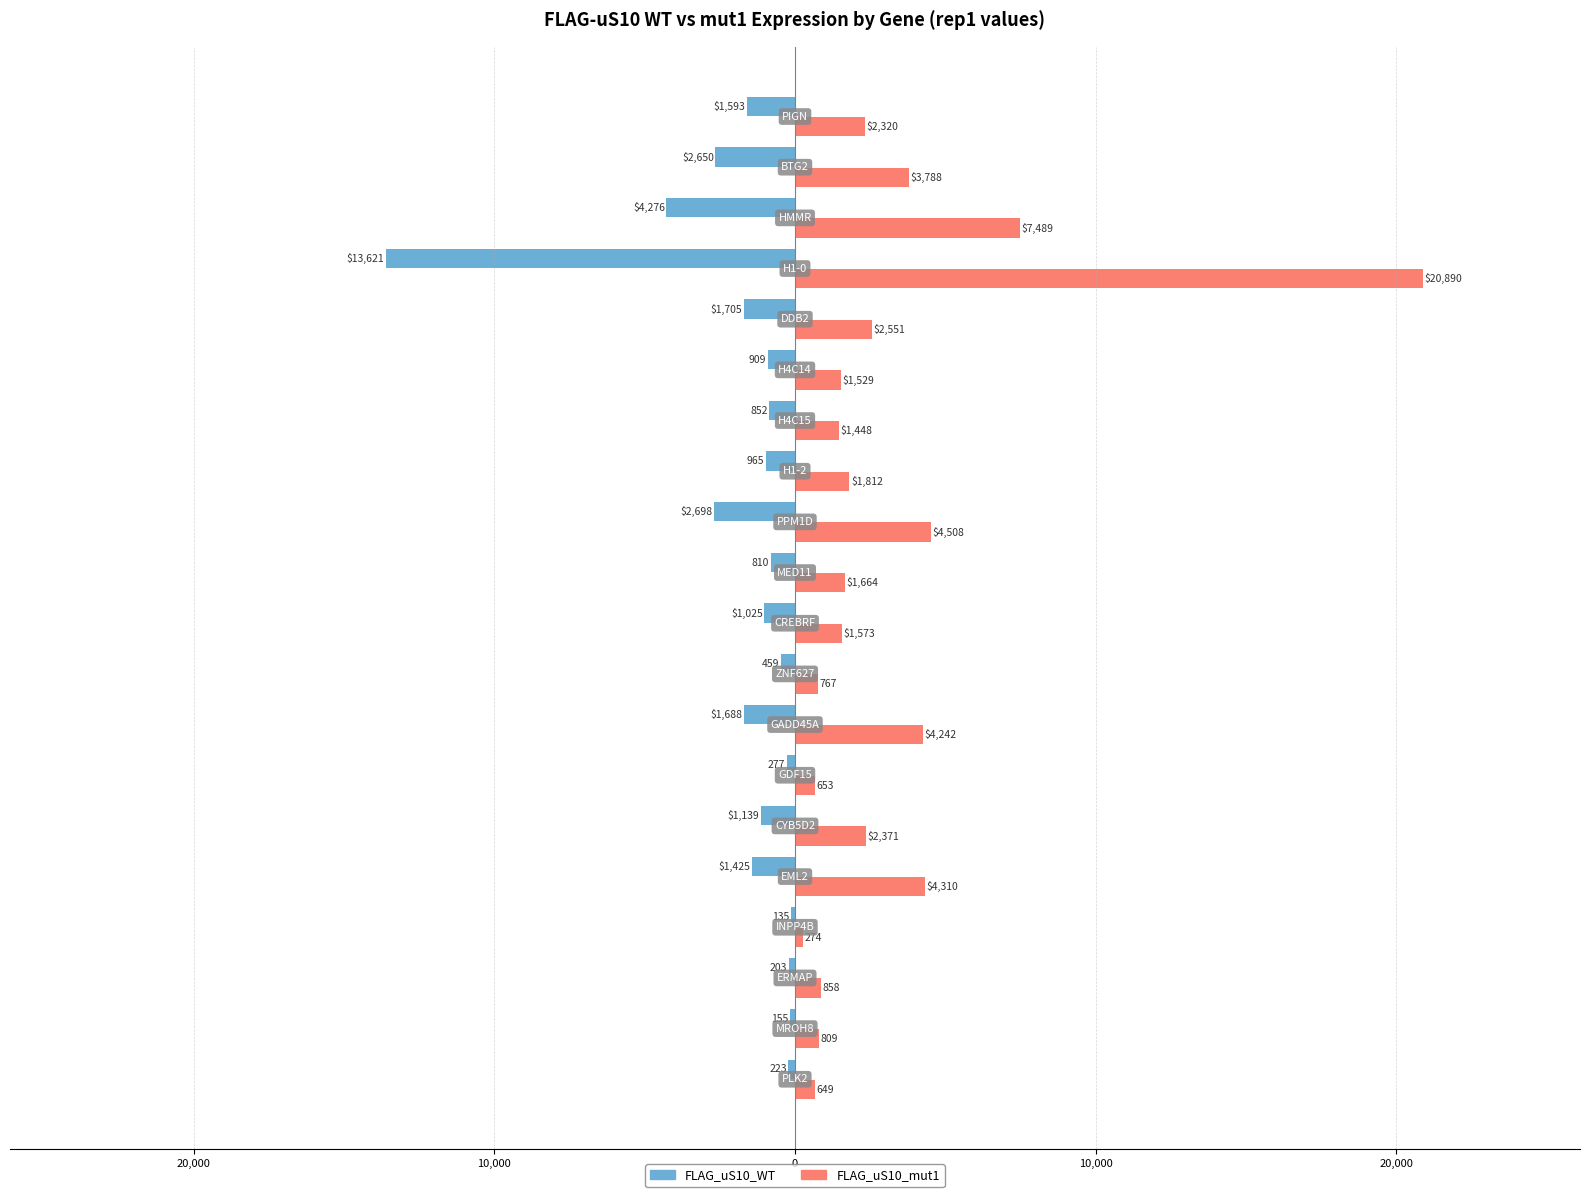

What are all the series names shown in the legend?

FLAG_uS10_WT, FLAG_uS10_mut1